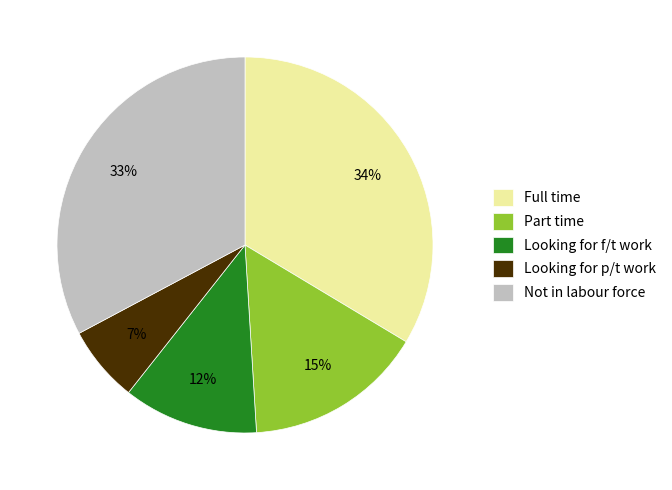

Combined, do Full time and Part time account for over 50%?

No